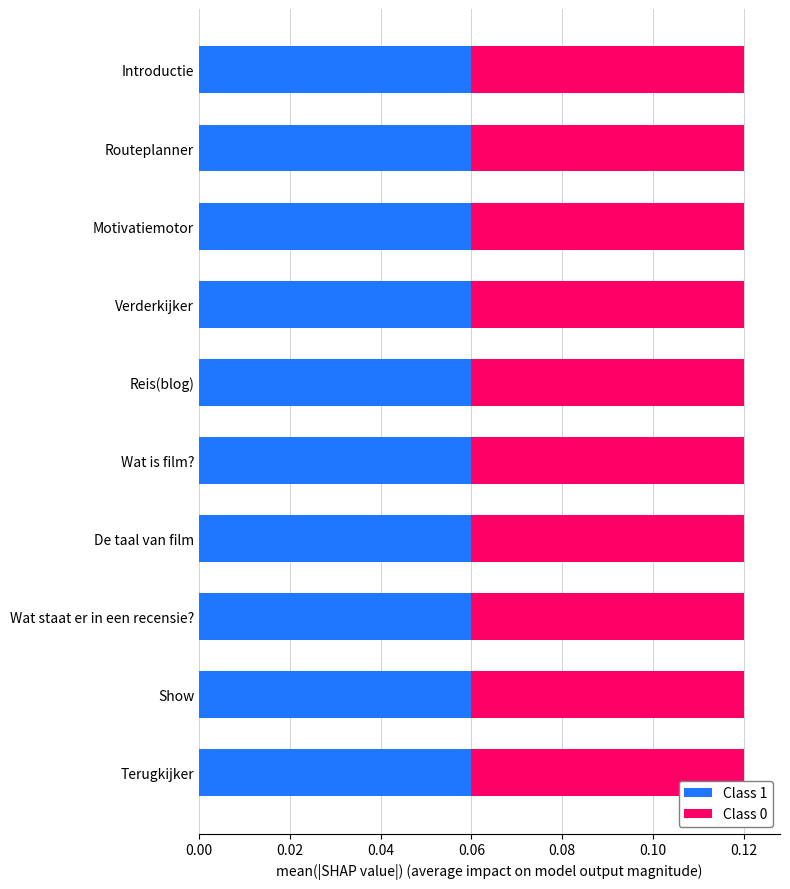

The value of Class 1 at Wat is film? is 0.0. True or false?

False